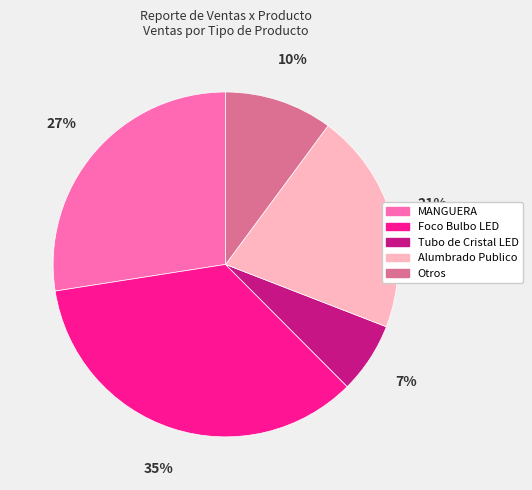

To the nearest percent, what is the difference between the largest and smallest slice percentages?

28%